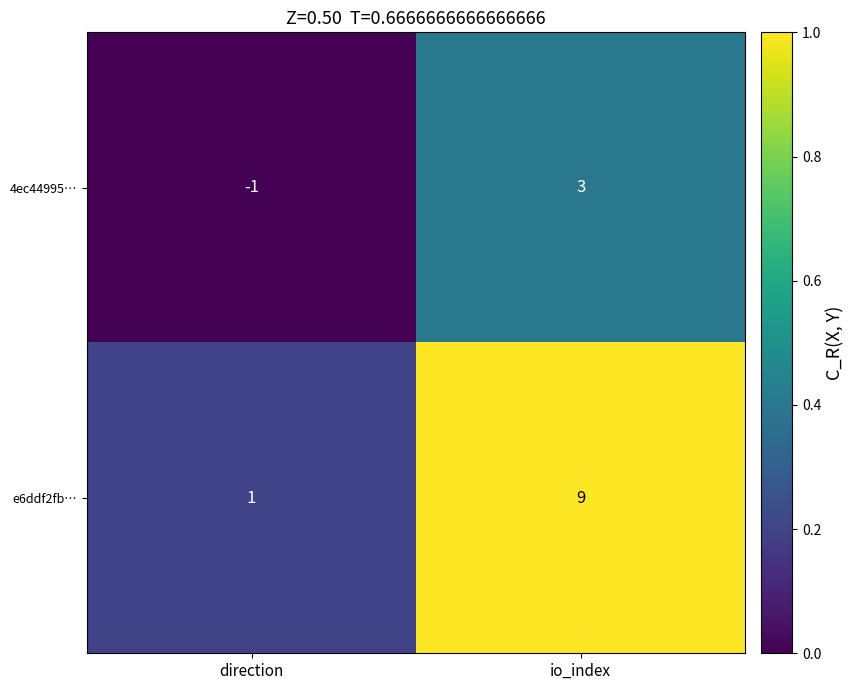

What is the sum of the e6ddf2fb… values at direction and io_index?

10